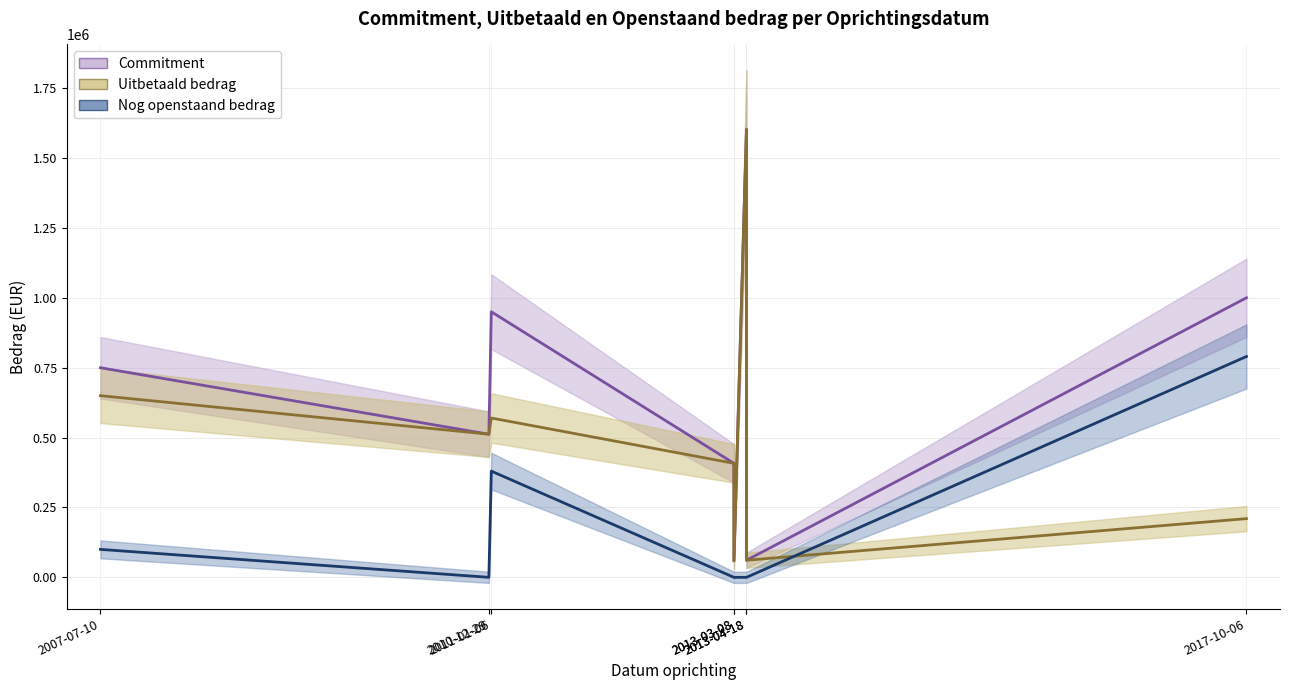

Where do Uitbetaald bedrag and Nog openstaand bedrag first cross each other?

2013-03-08 and 2017-10-06